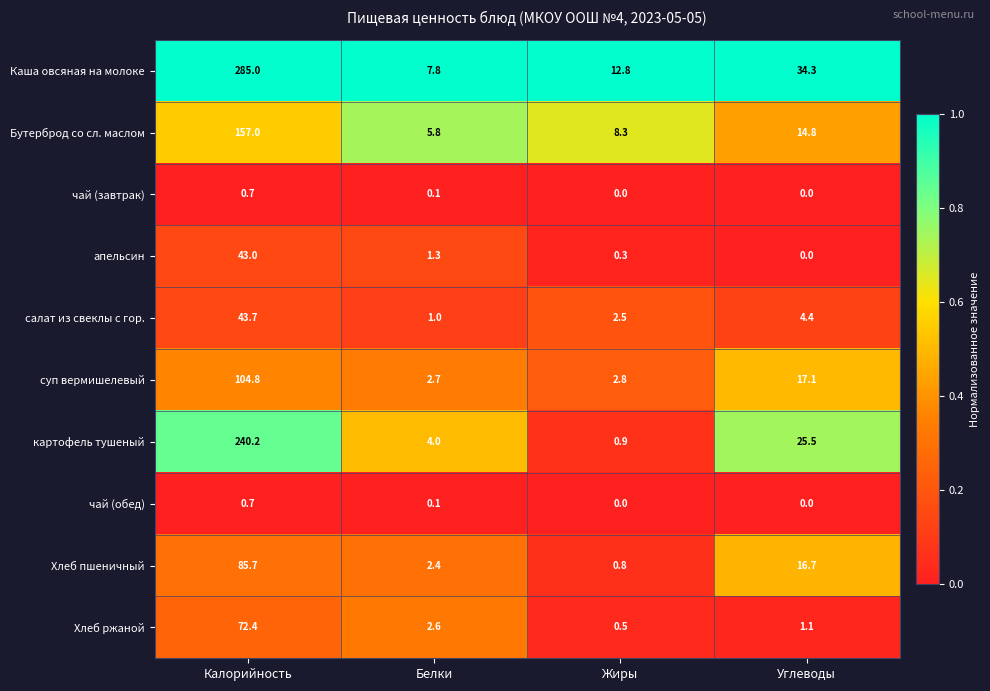

How many categories are shown in the chart?

4